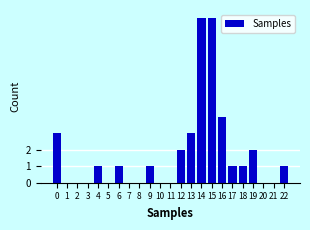

Reading left to right, extract all data points from this chart.

0=3	1=0	2=0	3=0	4=1	5=0	6=1	7=0	8=0	9=1	10=0	11=0	12=2	13=3	14=10	15=10	16=4	17=1	18=1	19=2	20=0	21=0	22=1